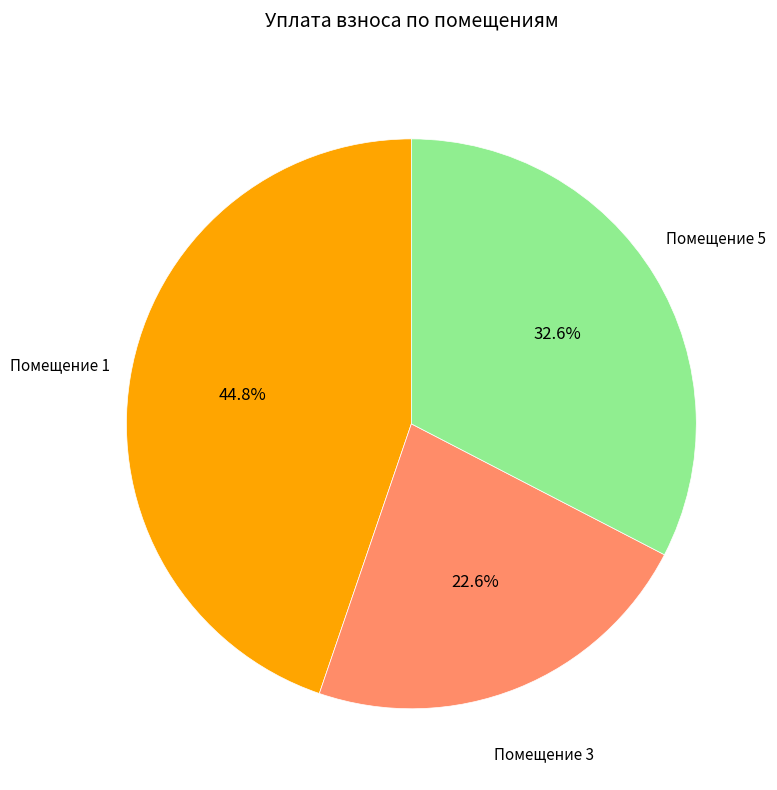

To the nearest percent, what is the difference between the largest and smallest slice percentages?

22%